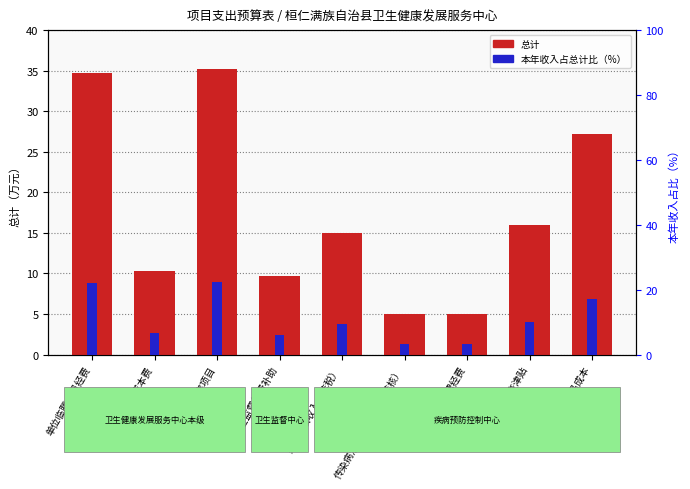

How many groups of bars are there?

9